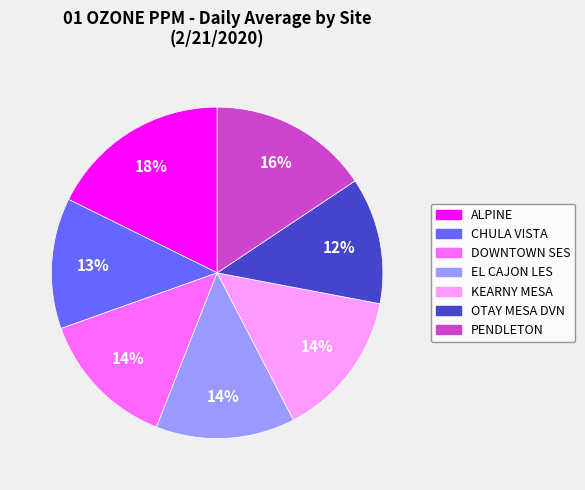

What percentage is the PENDLETON slice, to the nearest percent?

16%